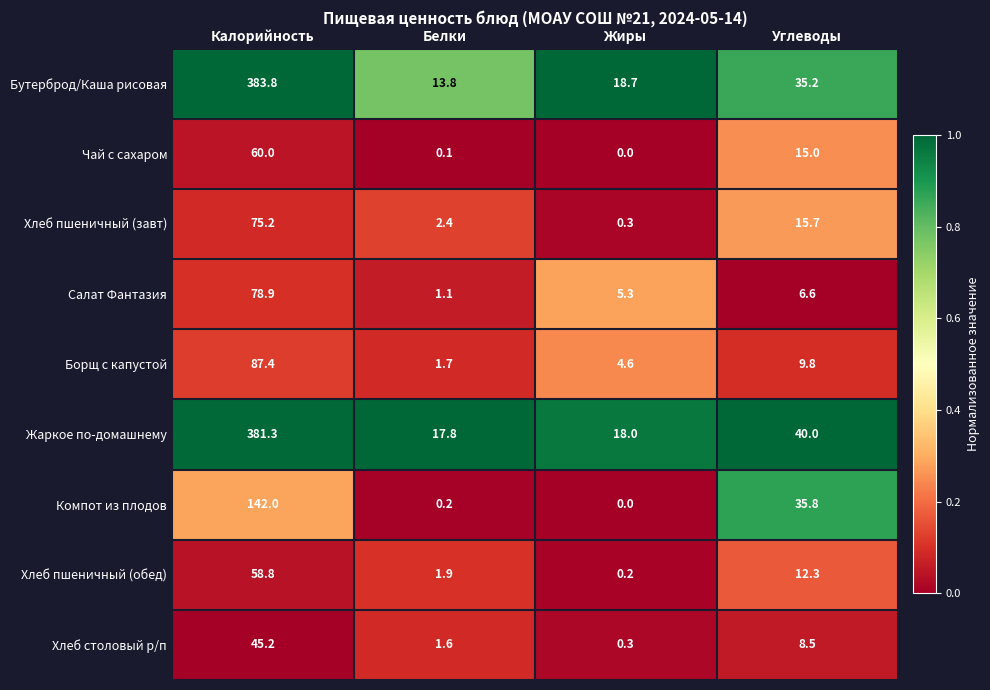

List the series in order of their peak value, lowest first.

Хлеб столовый р/п, Хлеб пшеничный (обед), Чай с сахаром, Хлеб пшеничный (завт), Салат Фантазия, Борщ с капустой, Компот из плодов, Жаркое по-домашнему, Бутерброд/Каша рисовая